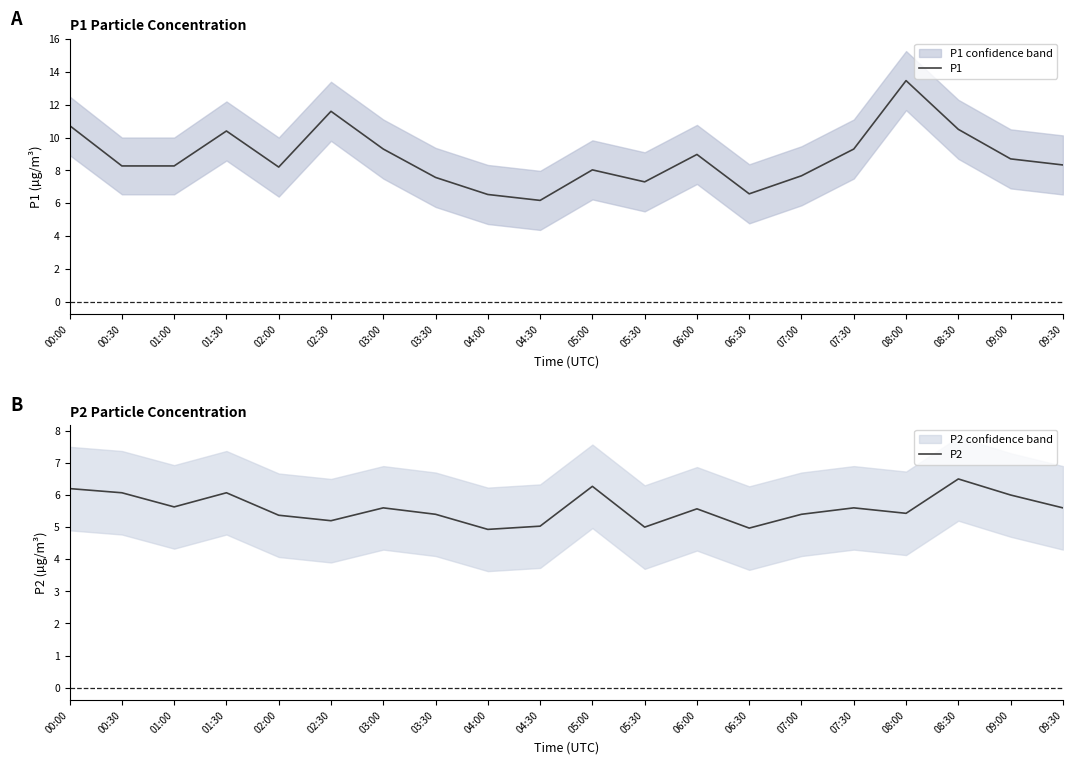

At which label does P1 reach its peak?

08:00